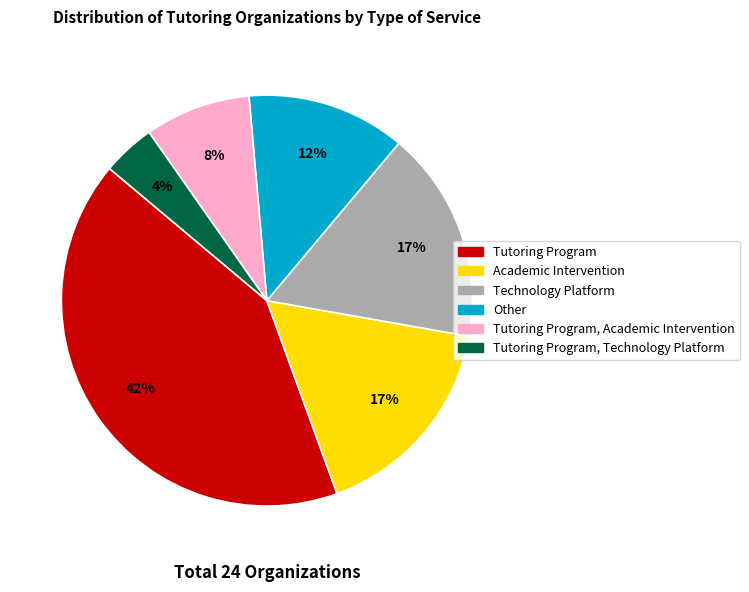

How many segments does this pie chart have?

6